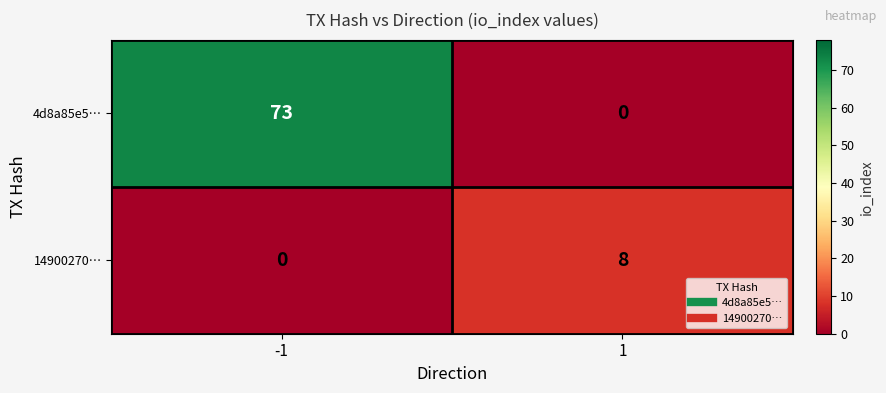

Reading right to left, list all the values displayed in this chart.

4d8a85e5…: 0	73
14900270…: 8	0